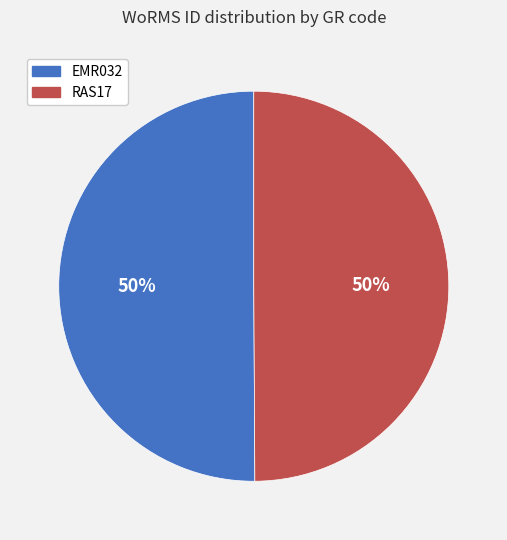

What is the ratio of the value at EMR032 to the value at RAS17?

1.0